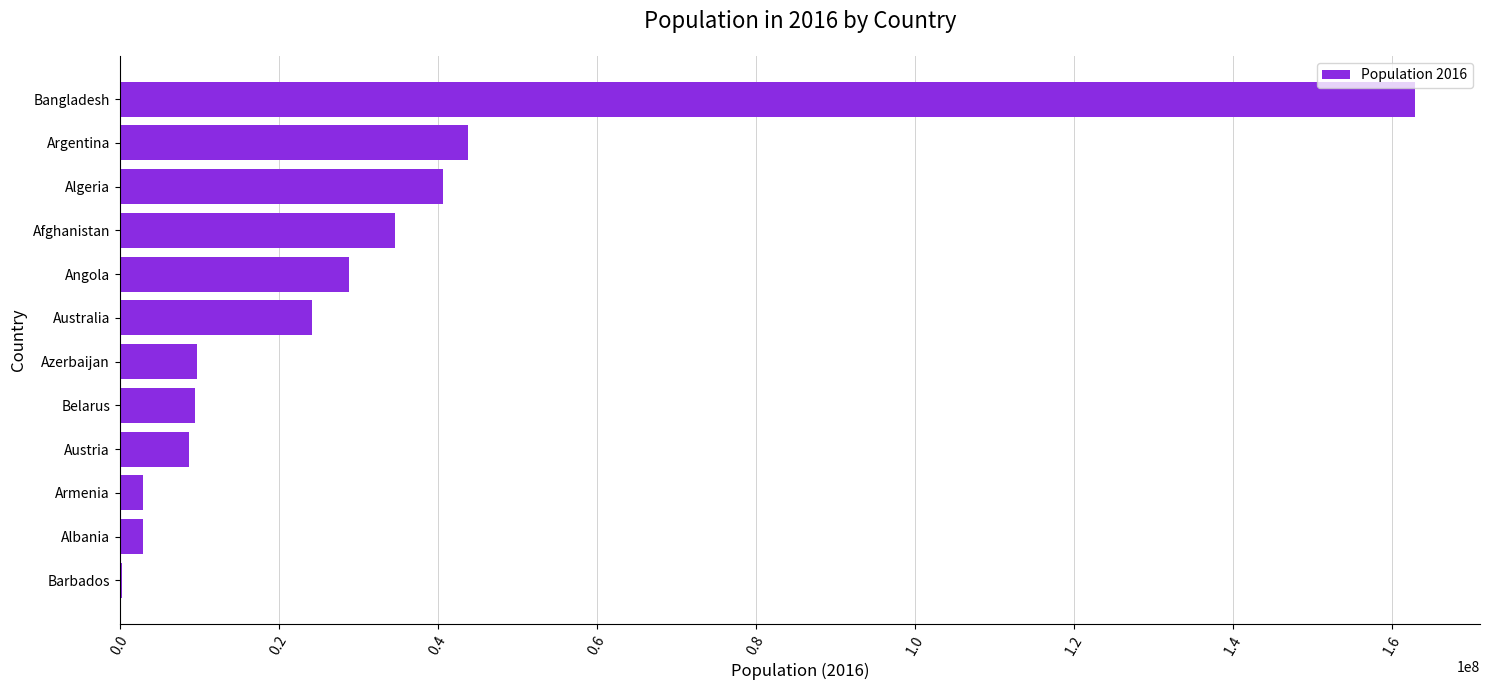

How many data points does each series have?

12